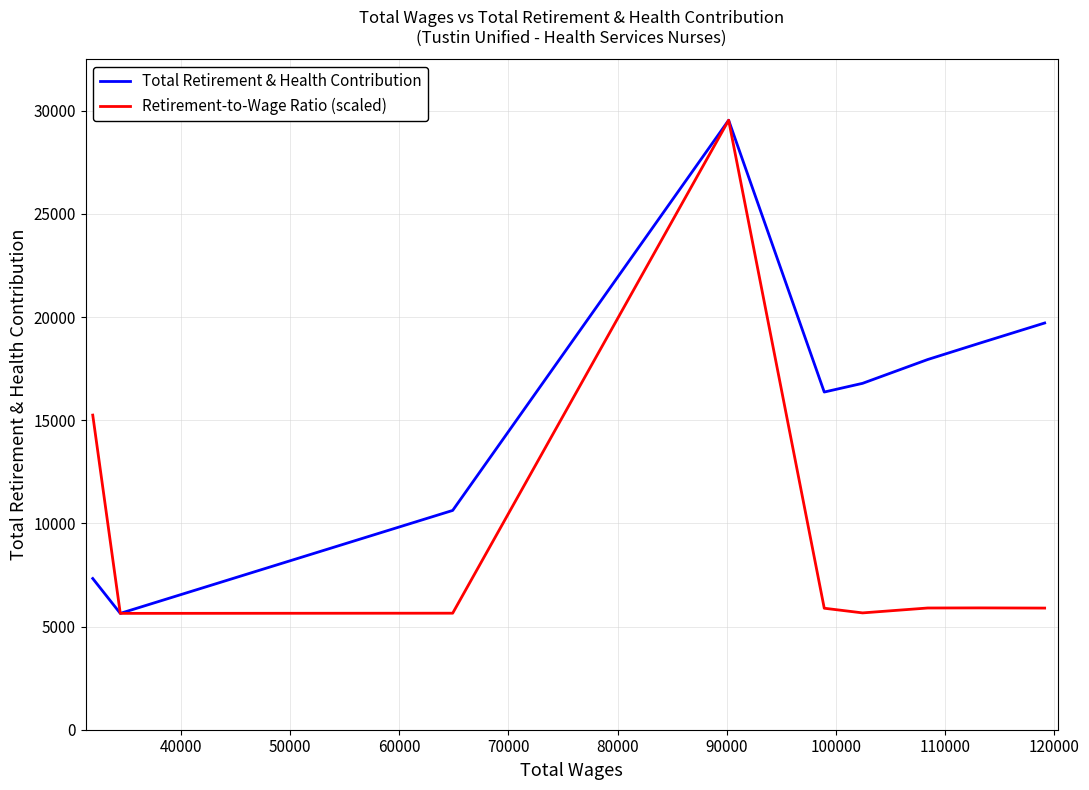

What is the smallest value displayed?

5639.0